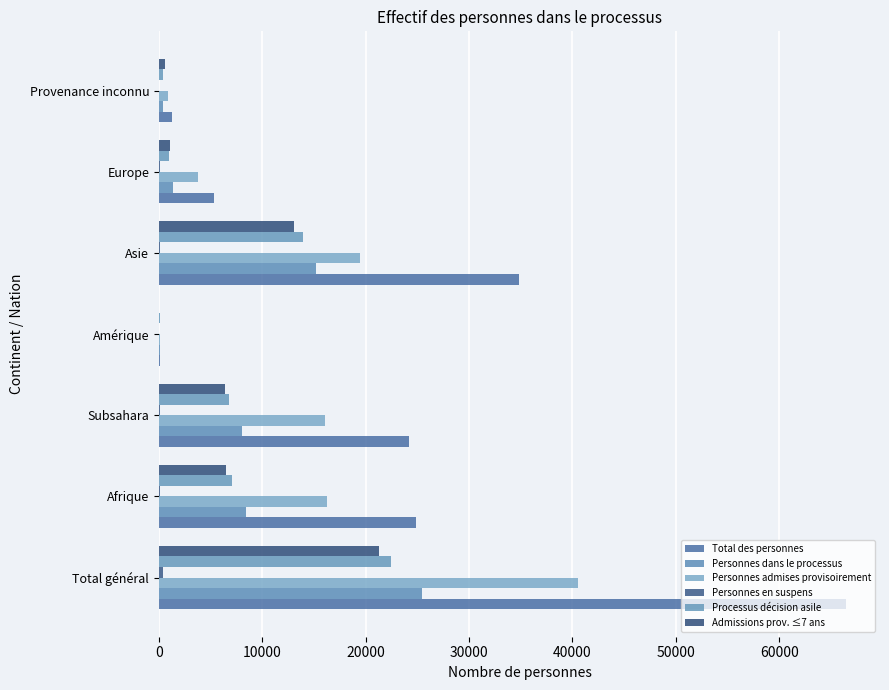

What is the highest value of the Personnes en suspens series?

412